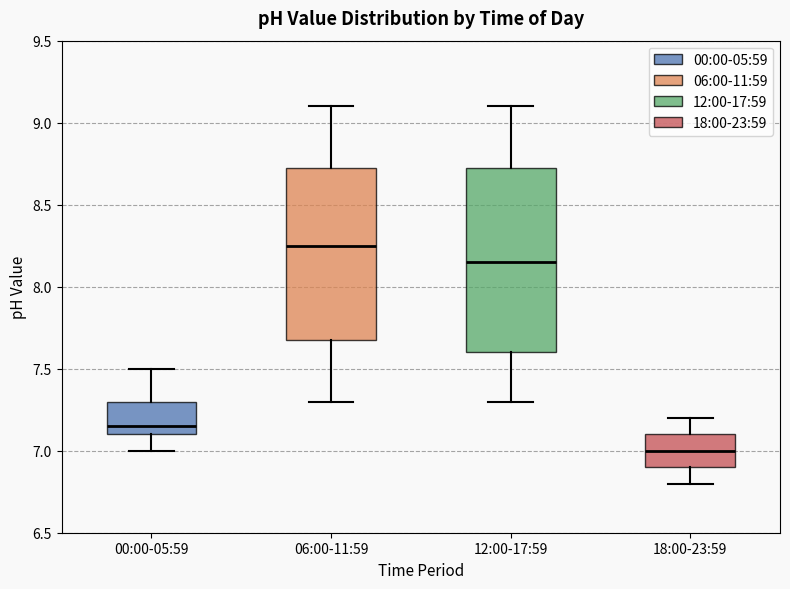

Which box's median line is the lowest?

18:00-23:59